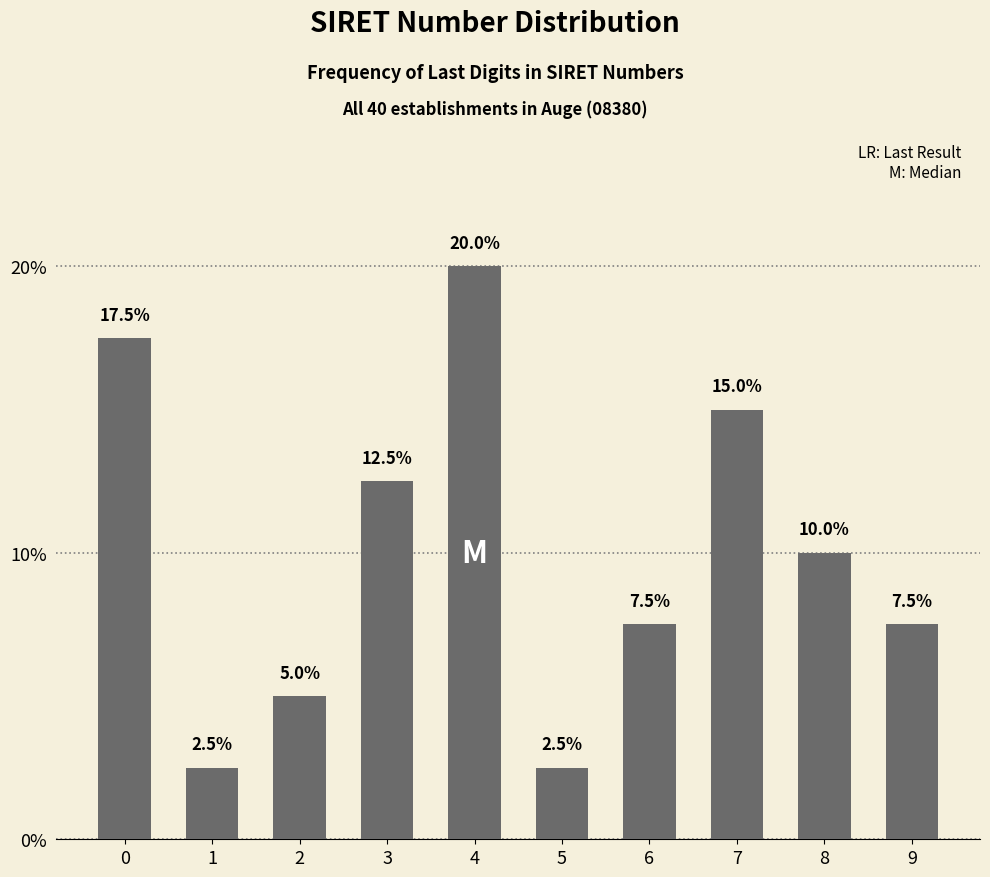

Reading right to left, transcribe all the data shown in this chart.

7.5	10.0	15.0	7.5	2.5	20.0	12.5	5.0	2.5	17.5